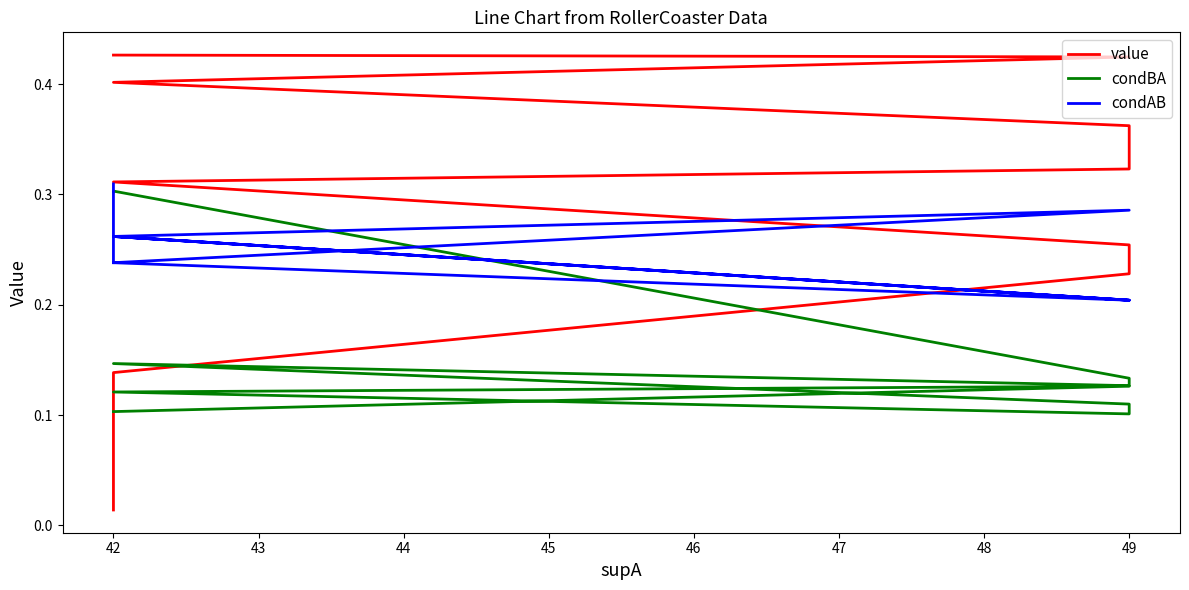

What is the difference between the maximum and minimum values in the value series?

0.4